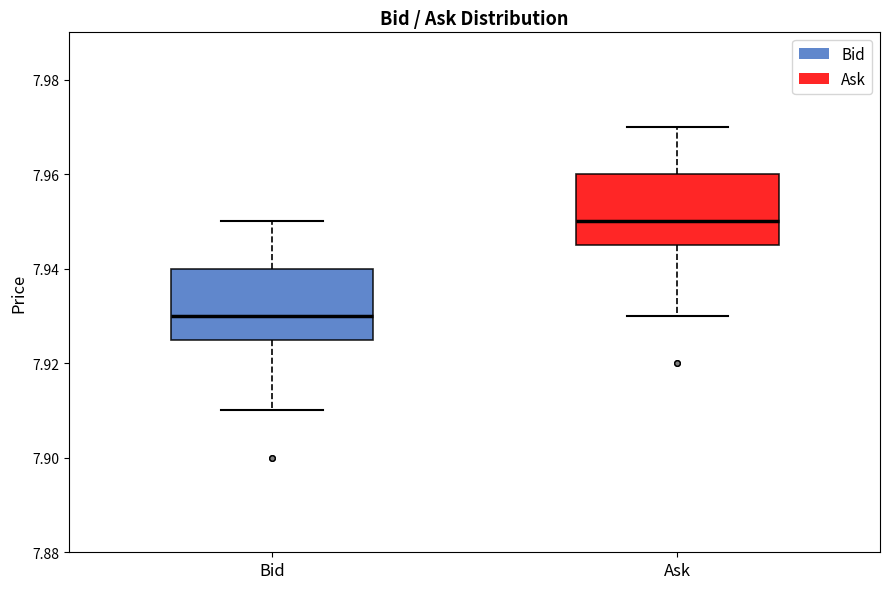

Reading left to right, transcribe this box plot: for each box, give where its median line is, the range the box spans, and where its two whiskers end, as read against the y-axis. The values are not printed on the chart, so give them approximately, as read against the axis.

Bid: median 7.930, box 7.926 to 7.940, whiskers 7.910 to 7.950
Ask: median 7.950, box 7.946 to 7.960, whiskers 7.930 to 7.970